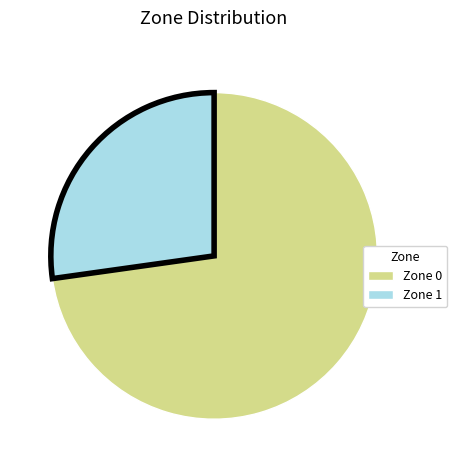

Which slice is the smallest?

Zone 1